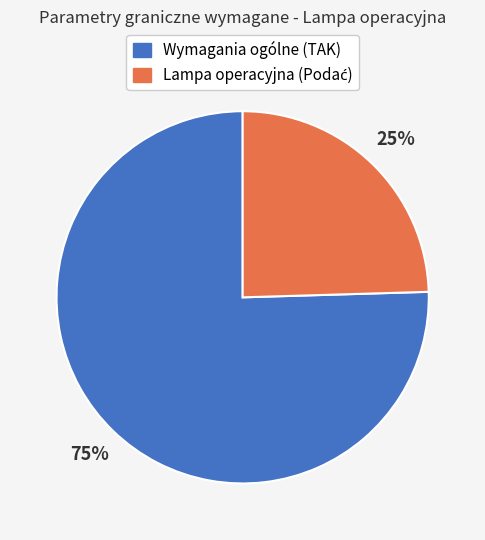

How many slices are in this pie chart?

2